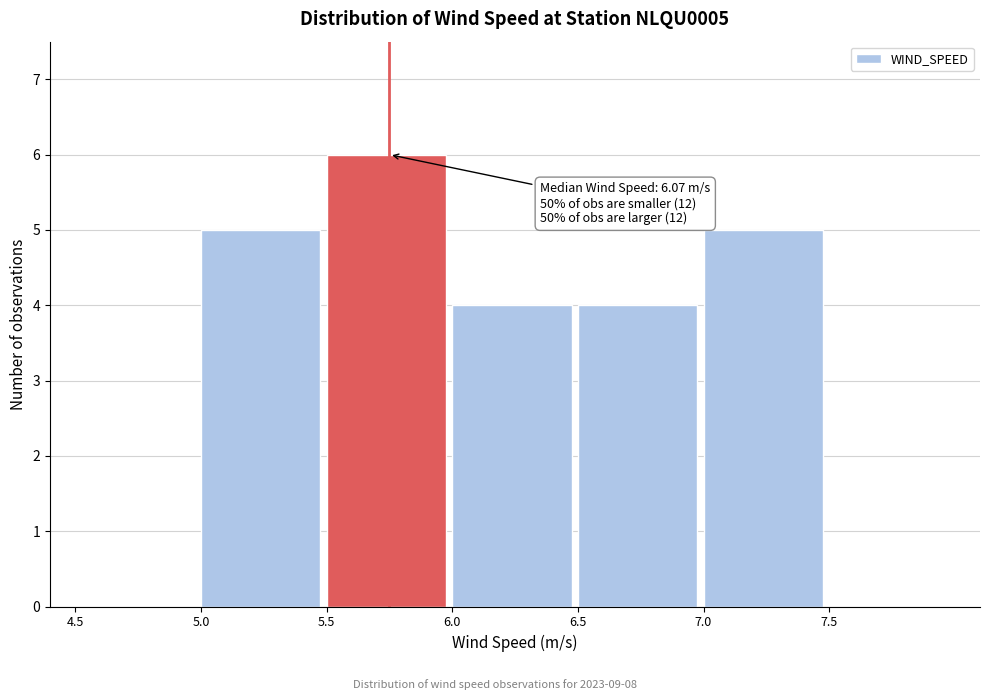

Which range on the x-axis has the tallest bar?

5.5 to 6.0